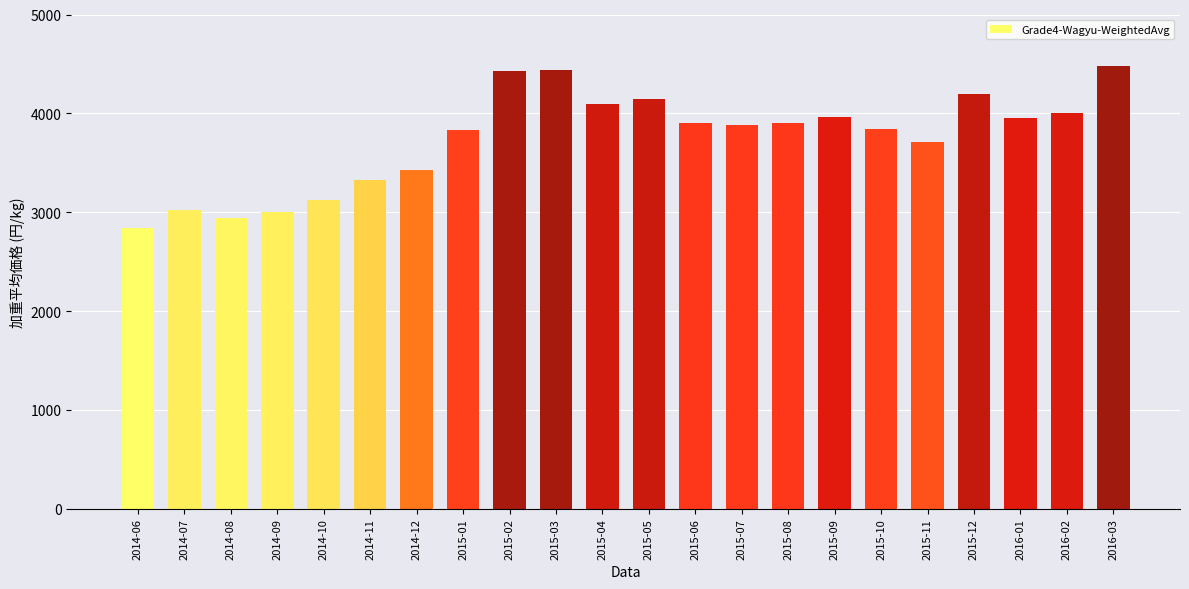

Is it true that the value at 2015-08 is 6138.0?

False